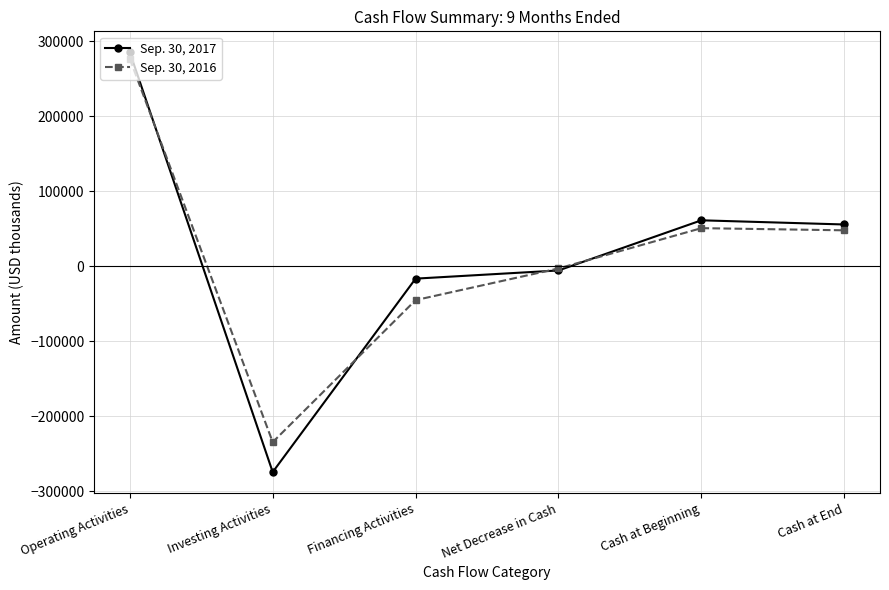

At which label does Sep. 30, 2017 reach its peak?

Operating Activities